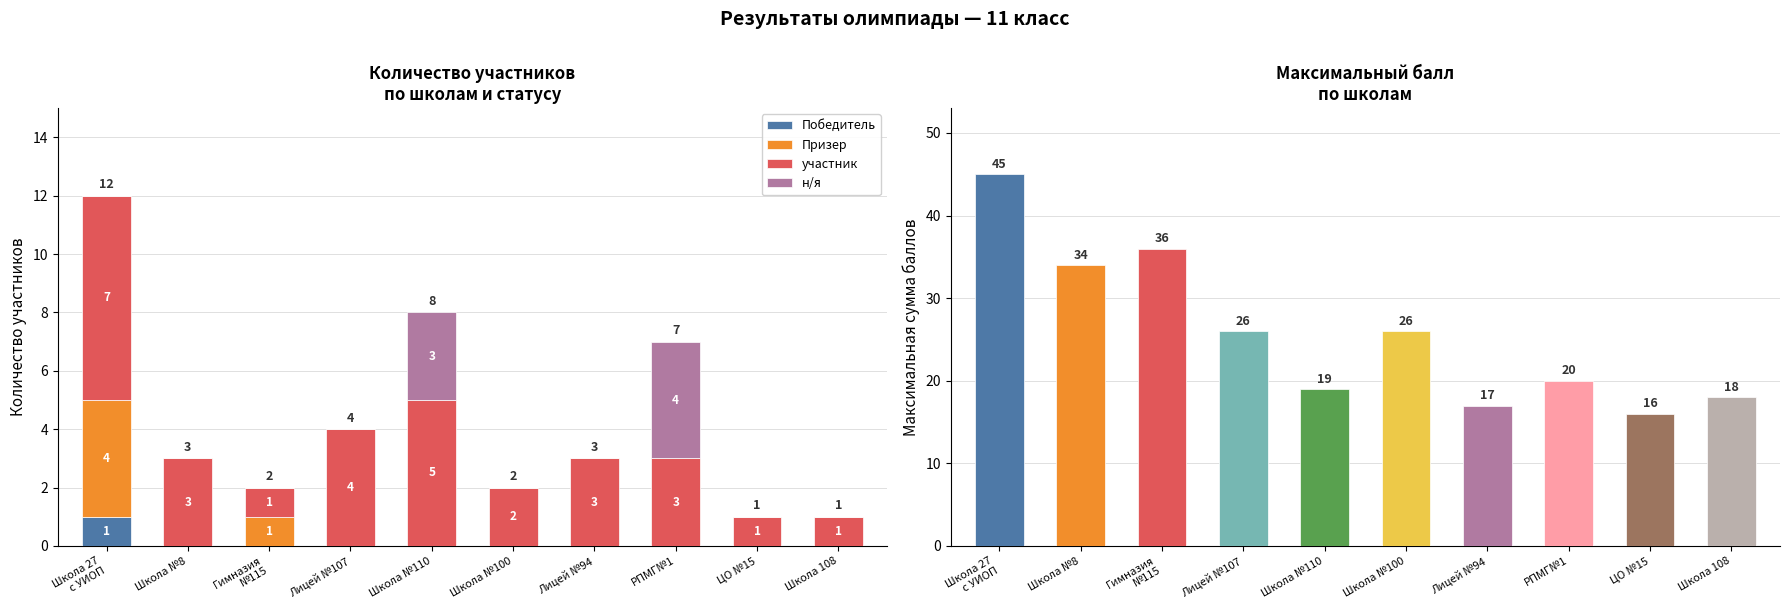

What position from the right is Школа №110?

6